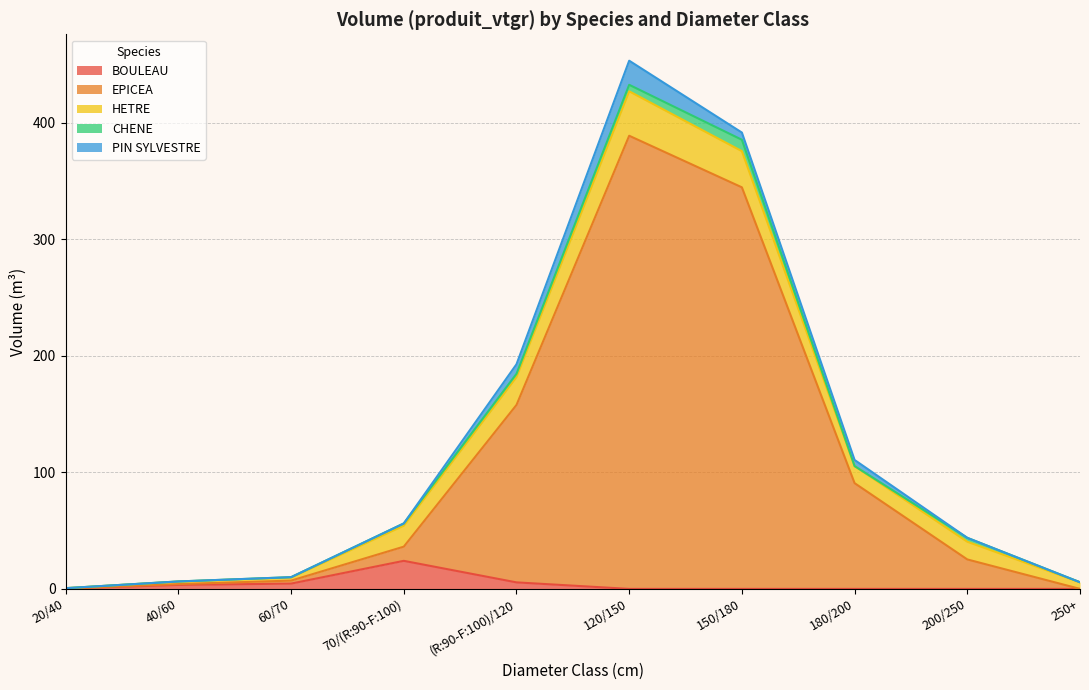

At how many categories does at least one series exceed 238?

2